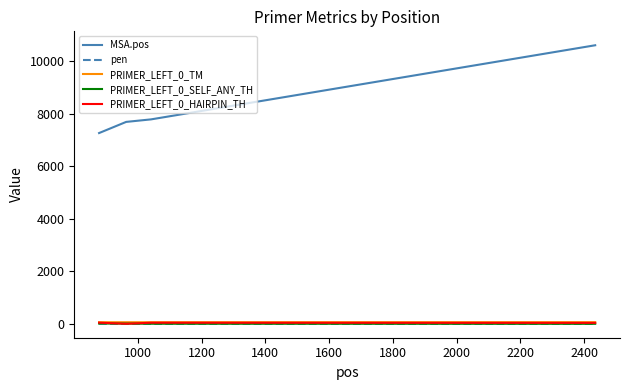

How many lines are shown in the chart?

5